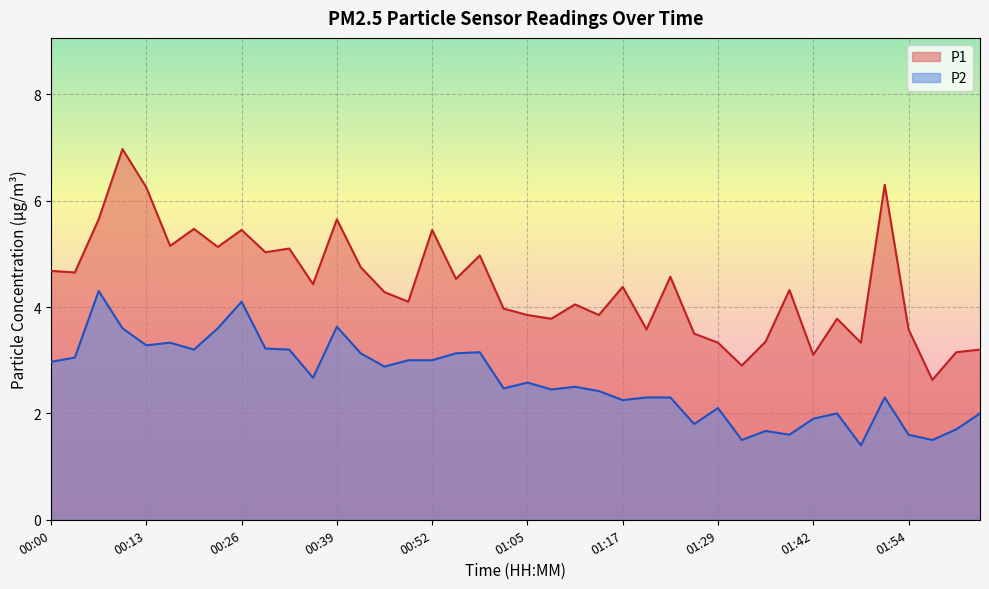

Reading left to right, list all the values displayed in this chart.

P1: 00:00=4.7	00:03=4.7	00:06=5.7	00:09=7.0	00:13=6.2	00:16=5.2	00:19=5.5	00:22=5.1	00:26=5.5	00:29=5.0	00:33=5.1	00:36=4.4	00:39=5.7	00:43=4.8	00:46=4.3	00:49=4.1	00:52=5.5	00:55=4.5	00:58=5.0	01:01=4.0	01:05=3.9	01:08=3.8	01:11=4.0	01:14=3.9	01:17=4.4	01:20=3.6	01:23=4.6	01:26=3.5	01:29=3.3	01:32=2.9	01:35=3.4	01:38=4.3	01:42=3.1	01:45=3.8	01:48=3.3	01:51=6.3	01:54=3.6	01:57=2.6	02:00=3.1	02:03=3.2
P2: 00:00=3.0	00:03=3.0	00:06=4.3	00:09=3.6	00:13=3.3	00:16=3.3	00:19=3.2	00:22=3.6	00:26=4.1	00:29=3.2	00:33=3.2	00:36=2.7	00:39=3.6	00:43=3.1	00:46=2.9	00:49=3.0	00:52=3.0	00:55=3.1	00:58=3.1	01:01=2.5	01:05=2.6	01:08=2.5	01:11=2.5	01:14=2.4	01:17=2.2	01:20=2.3	01:23=2.3	01:26=1.8	01:29=2.1	01:32=1.5	01:35=1.7	01:38=1.6	01:42=1.9	01:45=2.0	01:48=1.4	01:51=2.3	01:54=1.6	01:57=1.5	02:00=1.7	02:03=2.0